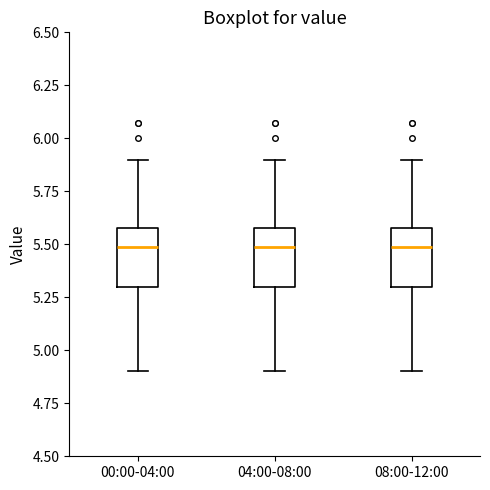

Reading left to right, transcribe this box plot: for each box, give where its median line is, the range the box spans, and where its two whiskers end, as read against the y-axis. The values are not printed on the chart, so give them approximately, as read against the axis.

00:00-04:00: median 5.5, box 5.3 to 5.6, whiskers 4.9 to 5.9
04:00-08:00: median 5.5, box 5.3 to 5.6, whiskers 4.9 to 5.9
08:00-12:00: median 5.5, box 5.3 to 5.6, whiskers 4.9 to 5.9